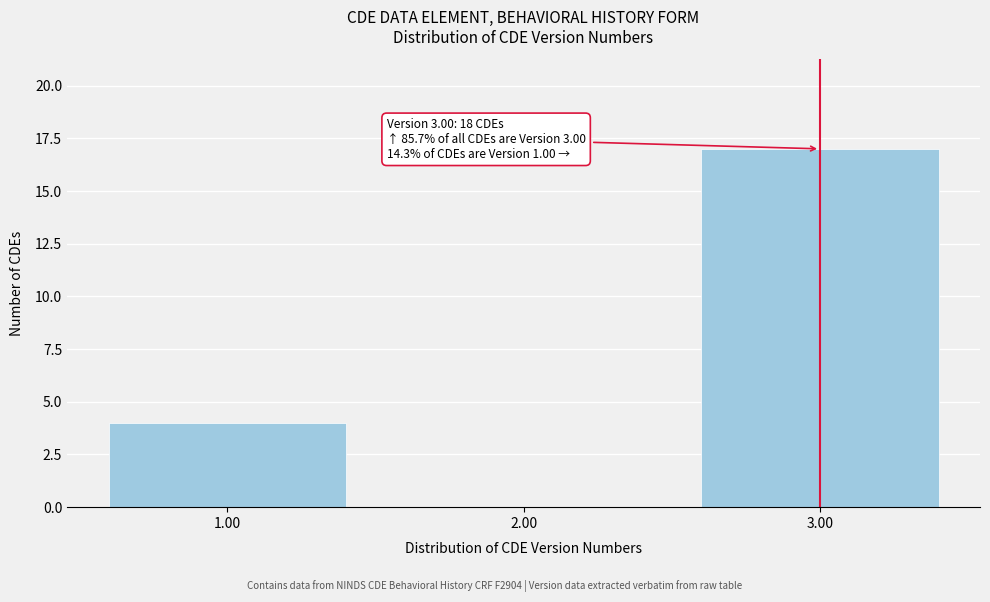

Reading left to right, list all the values displayed in this chart.

1.00=4	2.00=0	3.00=17